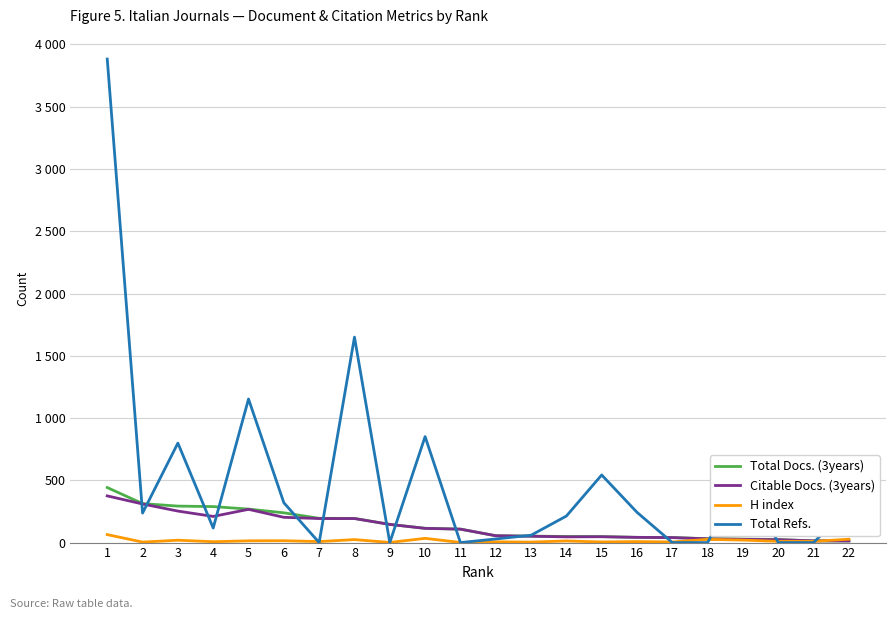

Is this an area chart (filled region under the line)?

No